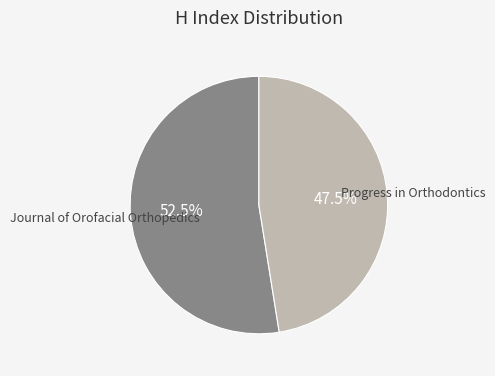

Does any single category account for the majority?

Yes